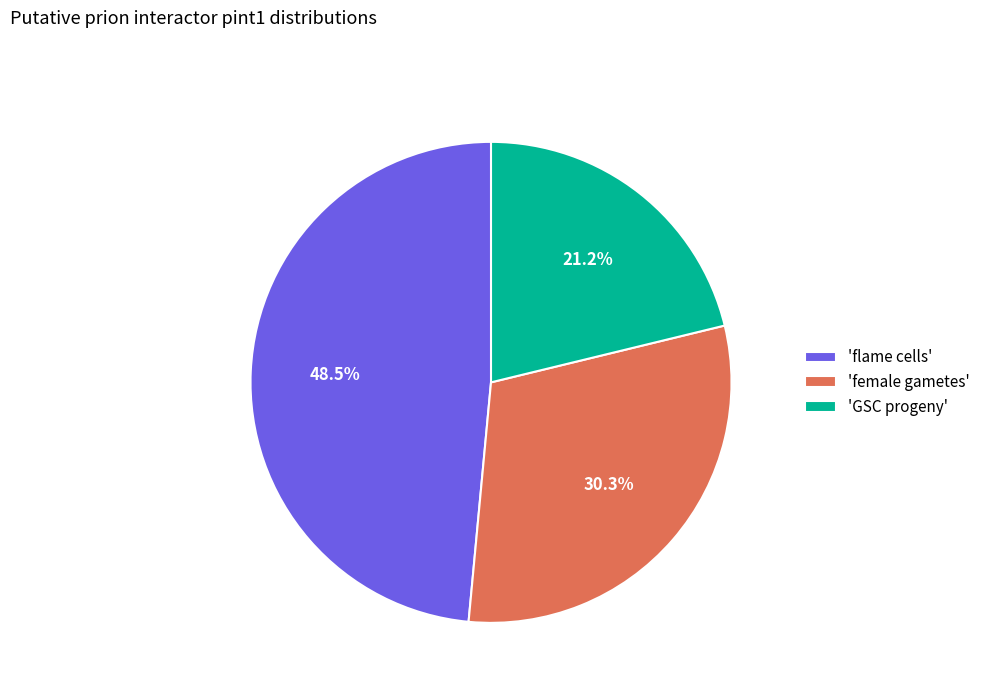

How many segments does this pie chart have?

3